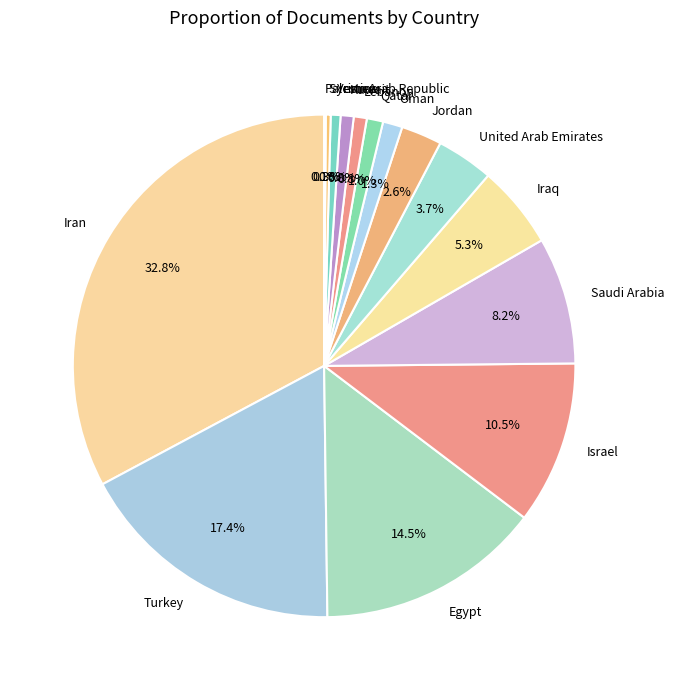

Is there any slice that represents more than half of the pie?

No